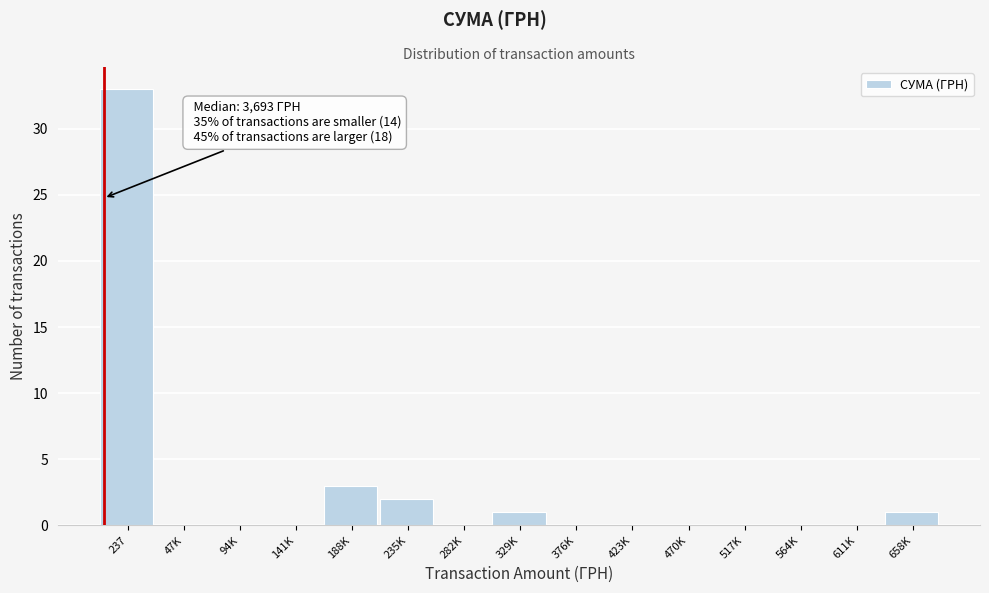

Reading left to right, transcribe all the data shown in this chart.

237=33	47K=0	94K=0	141K=0	188K=3	235K=2	282K=0	329K=1	376K=0	423K=0	470K=0	517K=0	564K=0	611K=0	658K=1